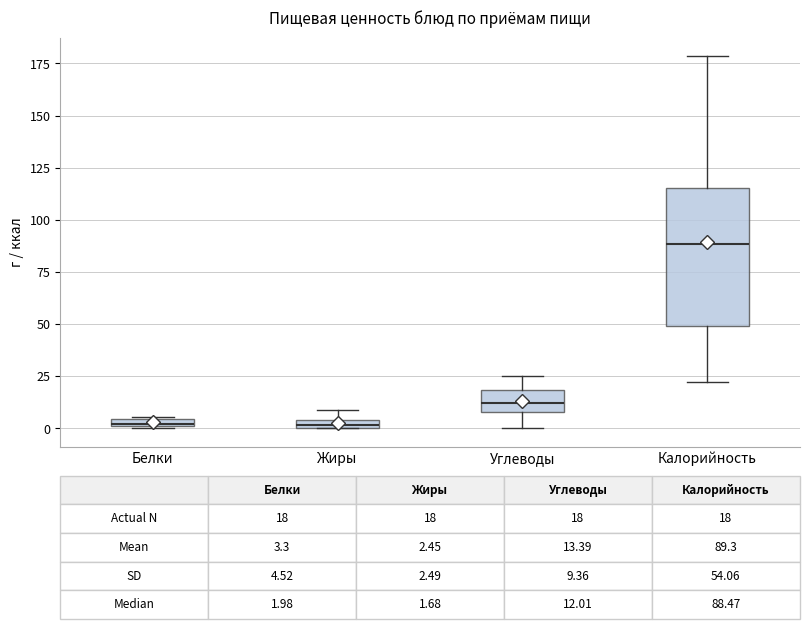

Comparing the boxes themselves (not the whiskers), which one is the tallest?

Калорийность